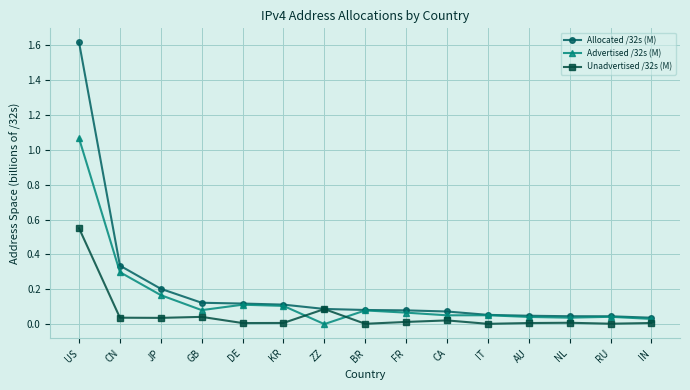

Which series changed the most between JP and CA?

Allocated /32s (M)